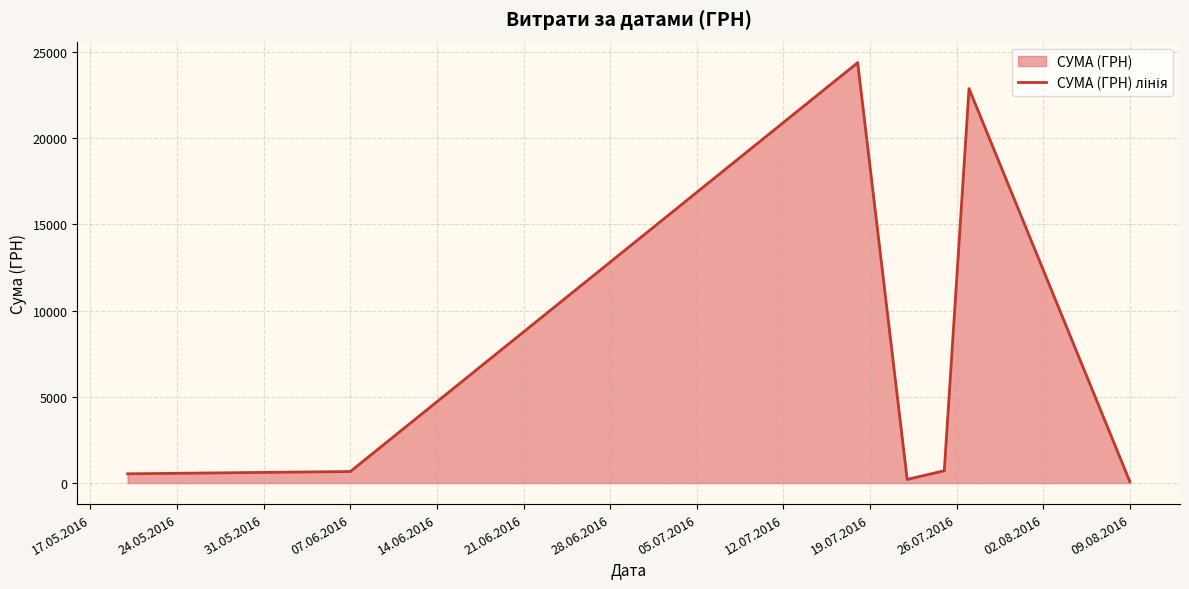

The chart shows a value of 191.3 at 17.05.2016. True or false?

False